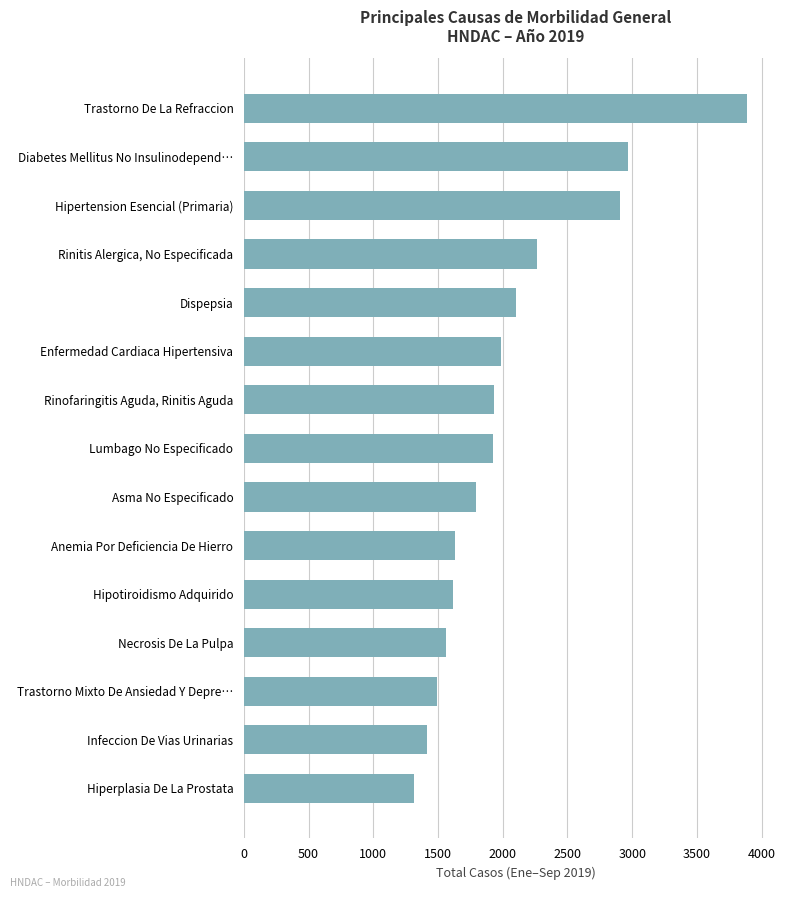

What is the difference between the maximum and minimum values?

2573